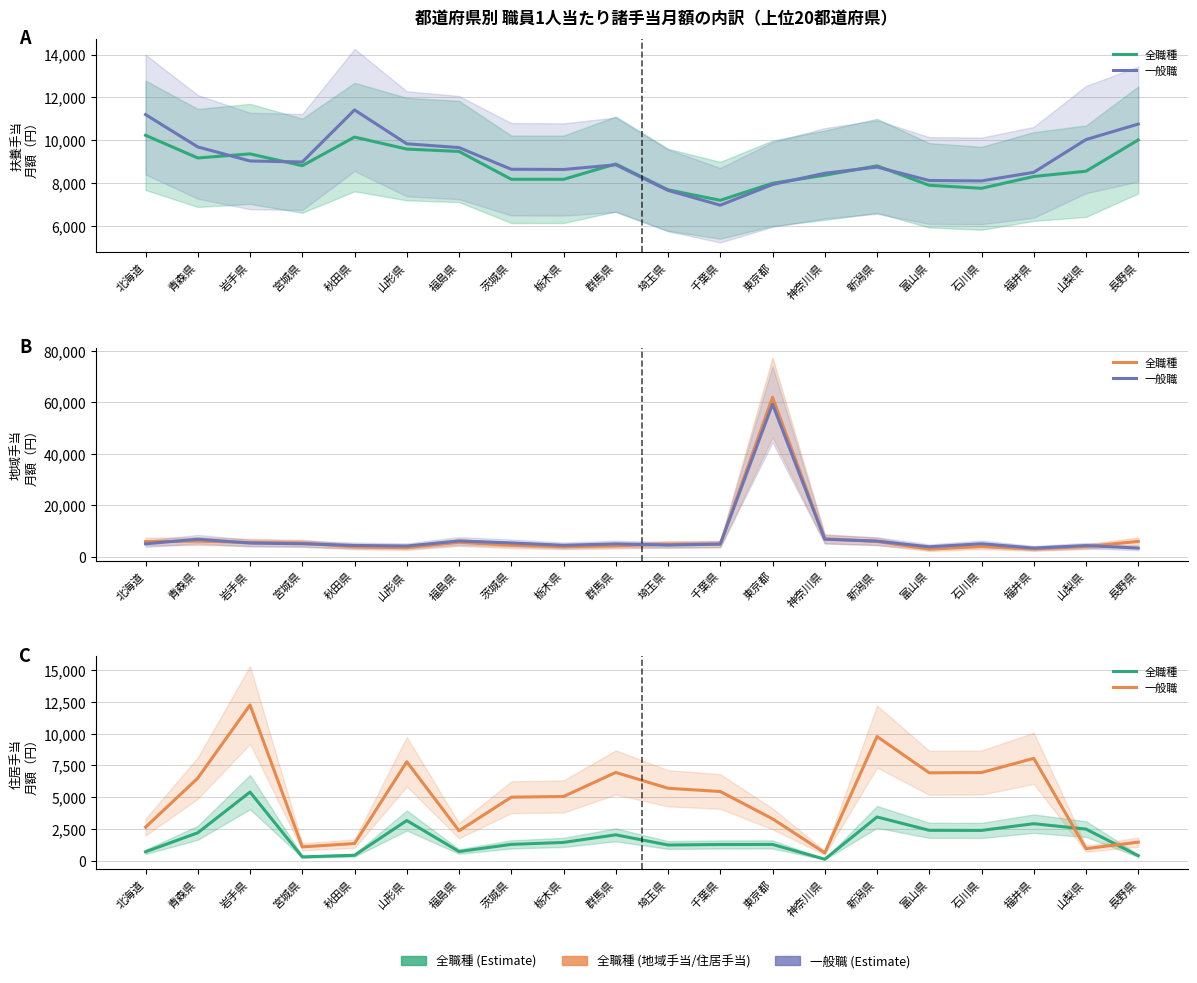

Which series has the widest spread of values?

一般職